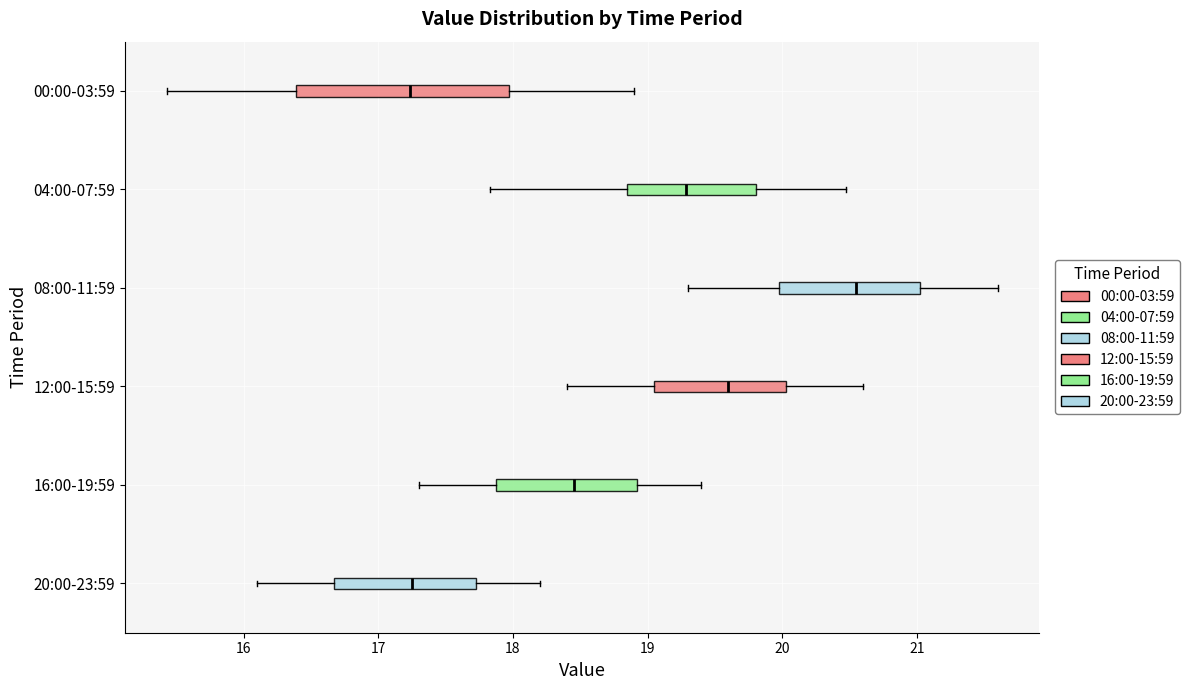

Reading bottom to top, read every box against the x-axis: the position of its median line, the range the box covers, and the ends of its whiskers. The values are not printed on the chart, so give them approximately, as read against the axis.

20:00-23:59: median 17.3, box 16.7 to 17.7, whiskers 16.1 to 18.2
16:00-19:59: median 18.5, box 17.9 to 18.9, whiskers 17.3 to 19.4
12:00-15:59: median 19.6, box 19.1 to 20.0, whiskers 18.4 to 20.6
08:00-11:59: median 20.6, box 20.0 to 21.0, whiskers 19.3 to 21.6
04:00-07:59: median 19.3, box 18.8 to 19.8, whiskers 17.8 to 20.5
00:00-03:59: median 17.2, box 16.4 to 18.0, whiskers 15.4 to 18.9